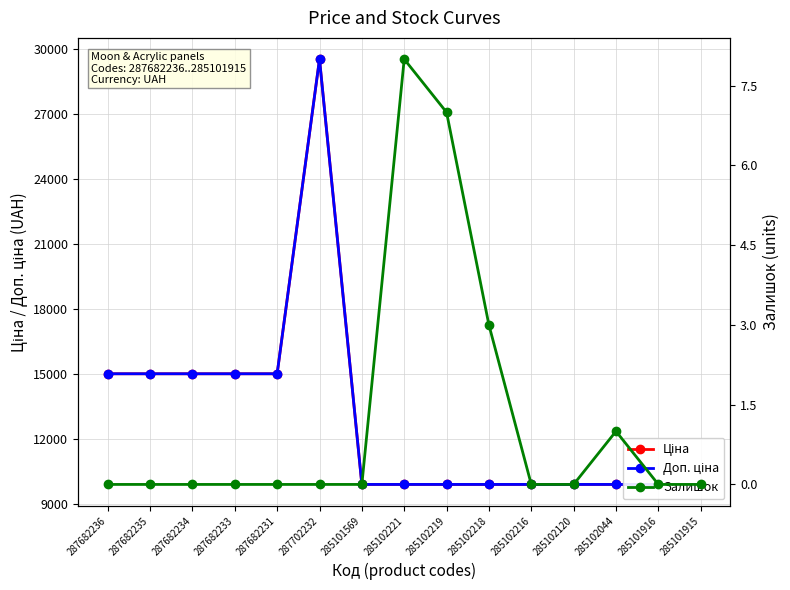

True or false: Доп. ціна and Залишок intersect in this chart.

False